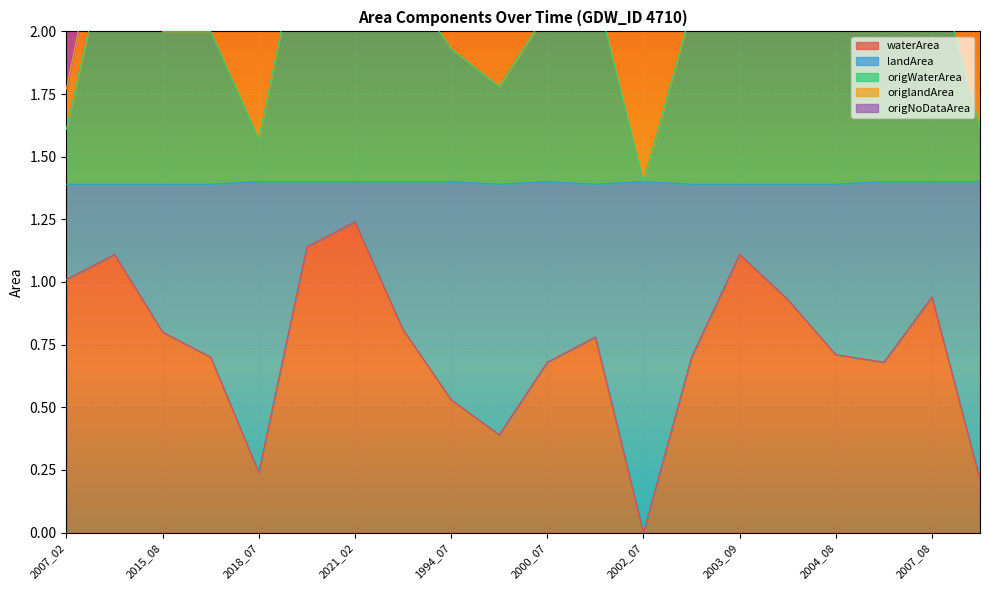

Where is the first local minimum for origNoDataArea?

2015_08